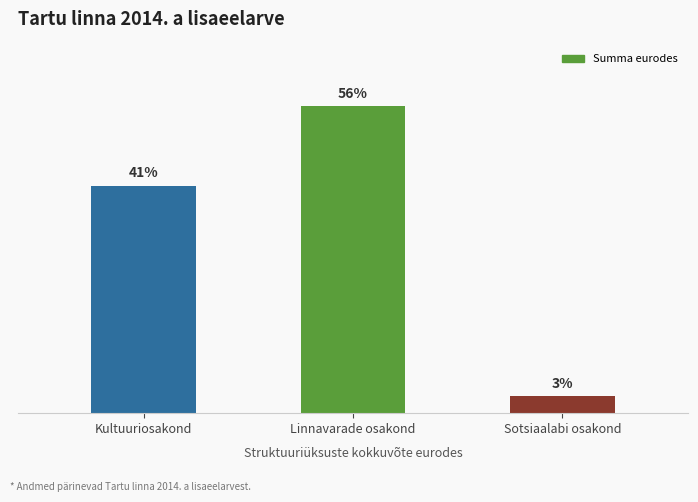

Does the chart contain any negative values?

No